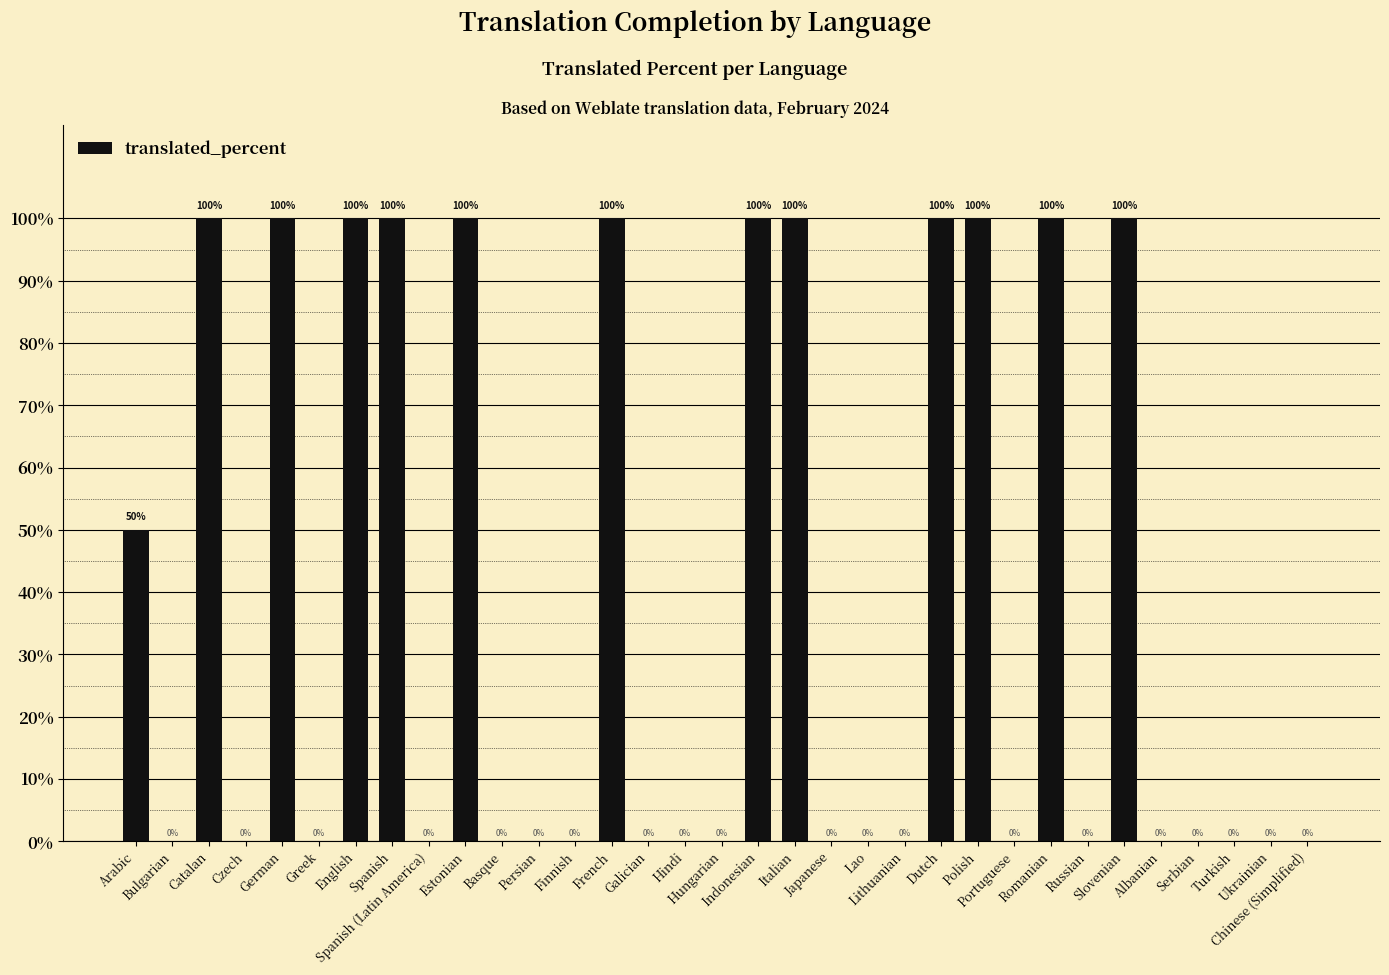

What is the greatest value displayed?

100